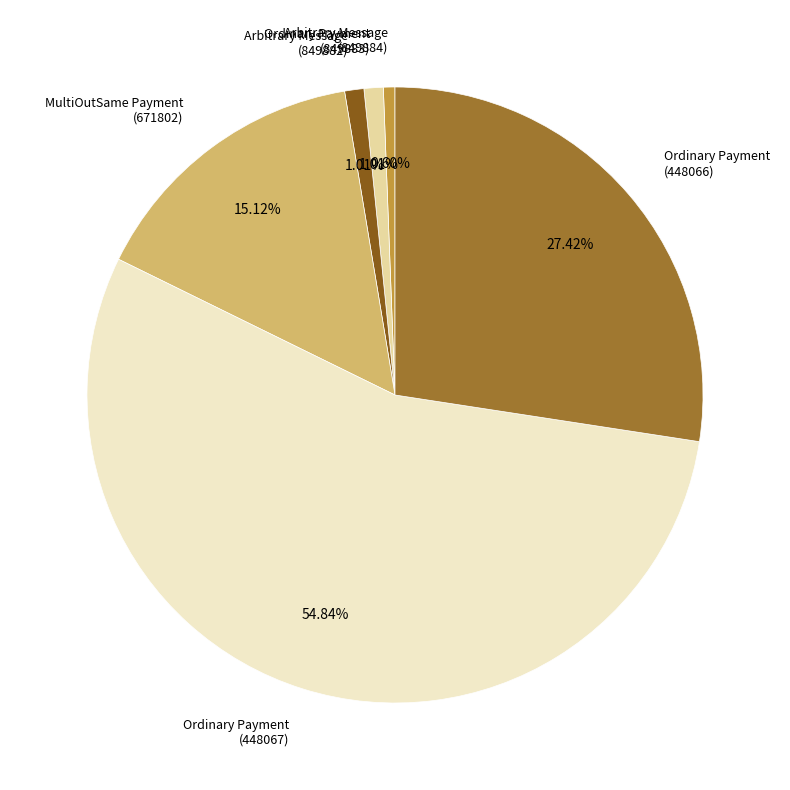

Does any single category account for the majority?

Yes